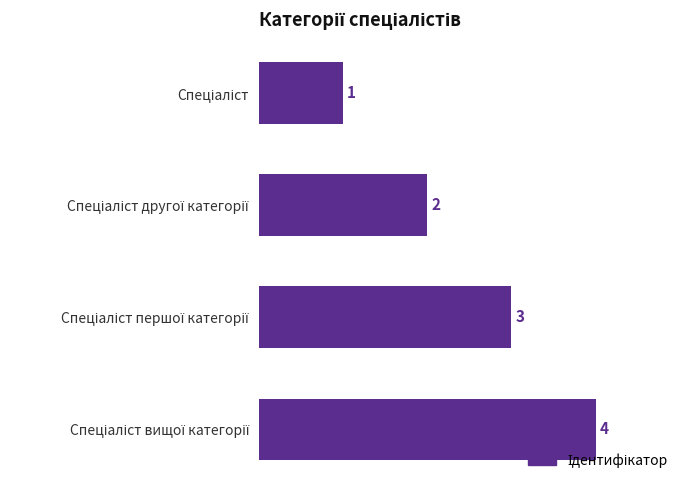

Count the values in the range 2 to 4.

3